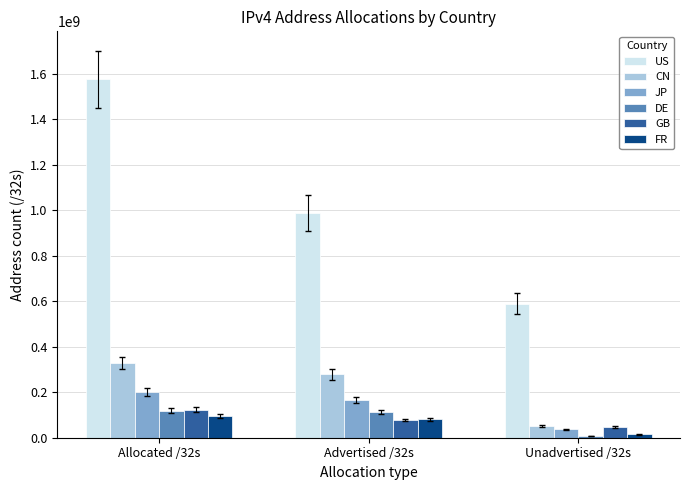

What is the difference between the DE values at Advertised /32s and Allocated /32s?

7165288